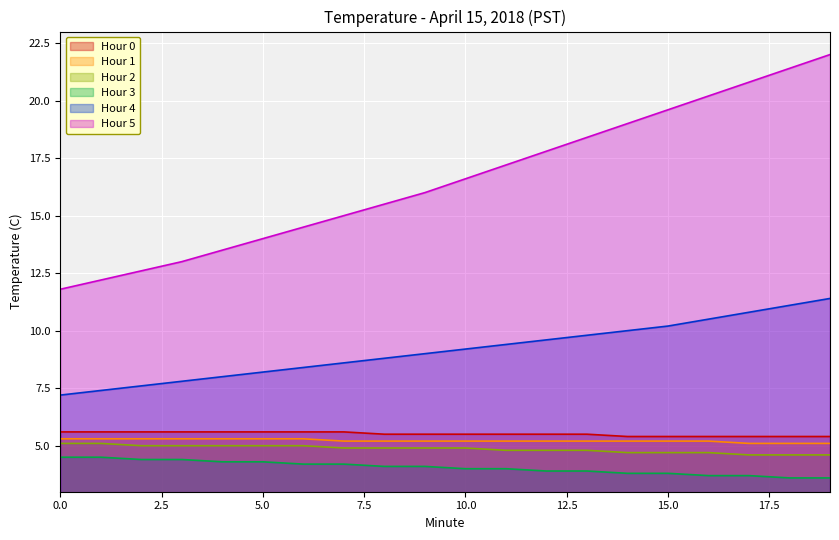

How many lines are shown in the chart?

6